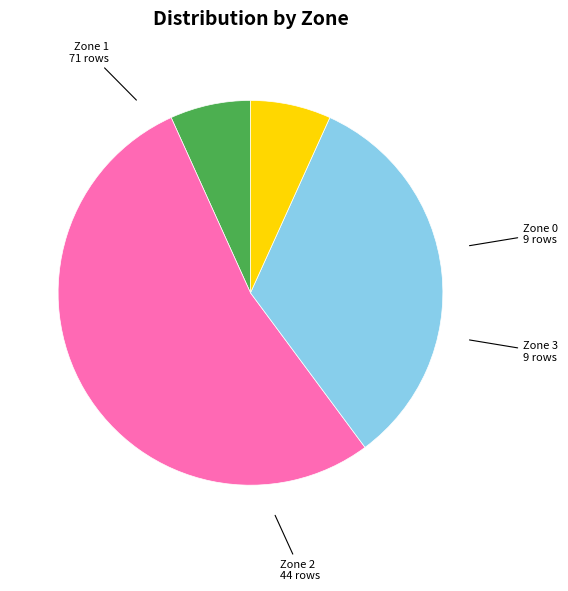

Is there any slice that represents more than half of the pie?

Yes